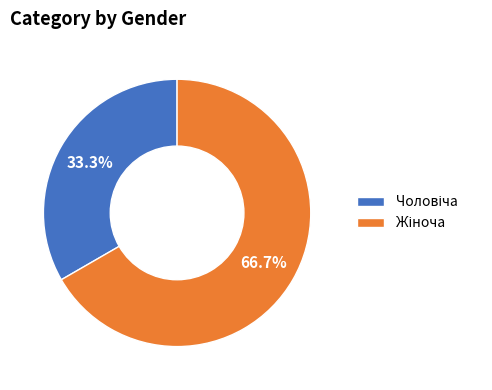

Does any single category account for the majority?

Yes